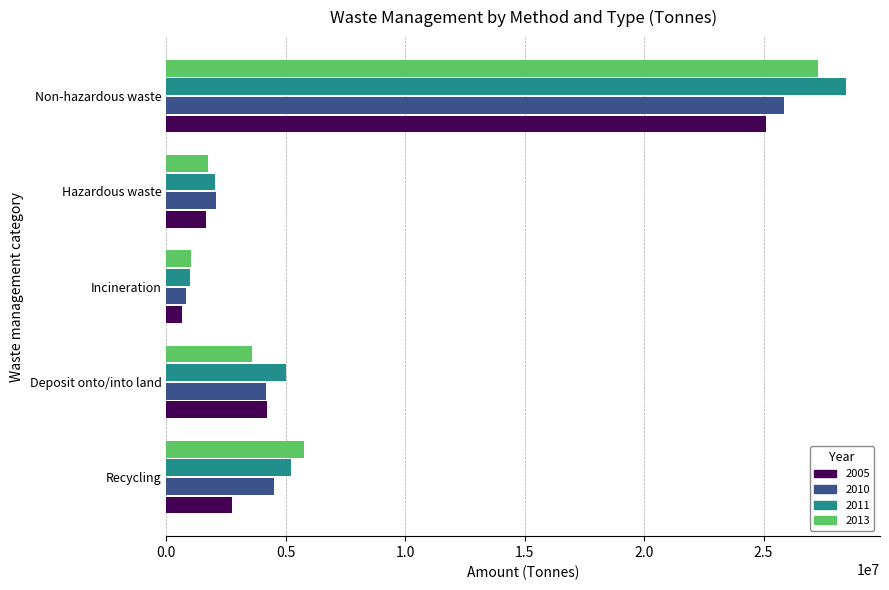

What is the sum of all 2013 values?

39400908.4